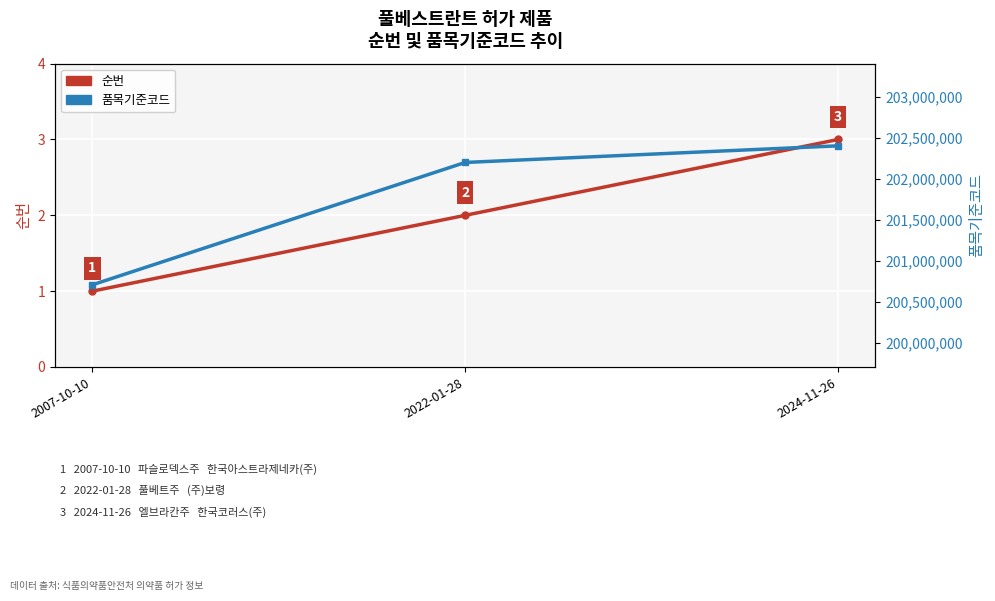

Is it true that 순번 equals 2 at 2022-01-28?

True